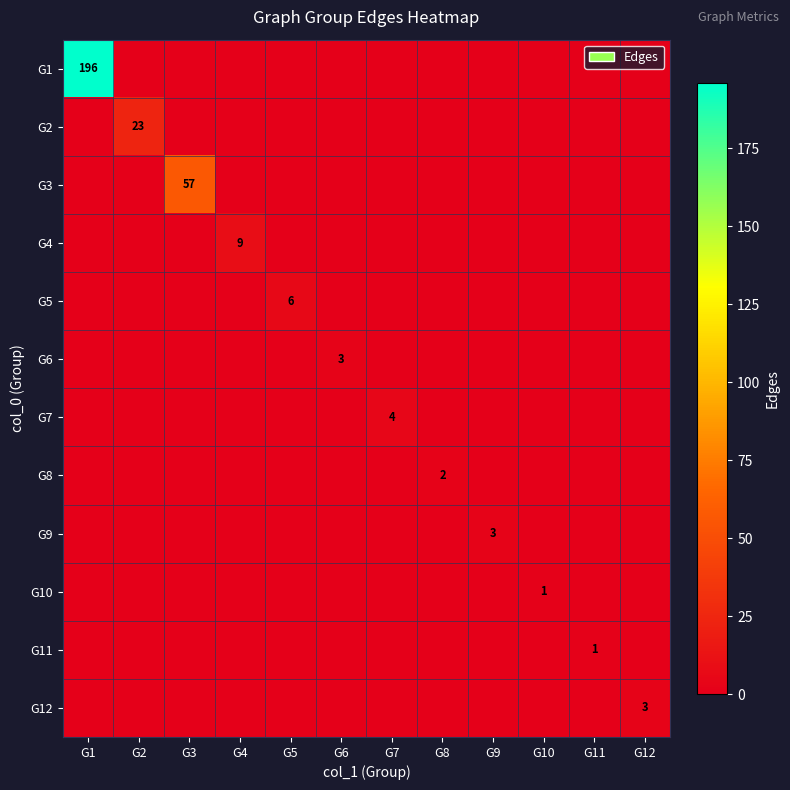

What is the total value across all series at G6?

3